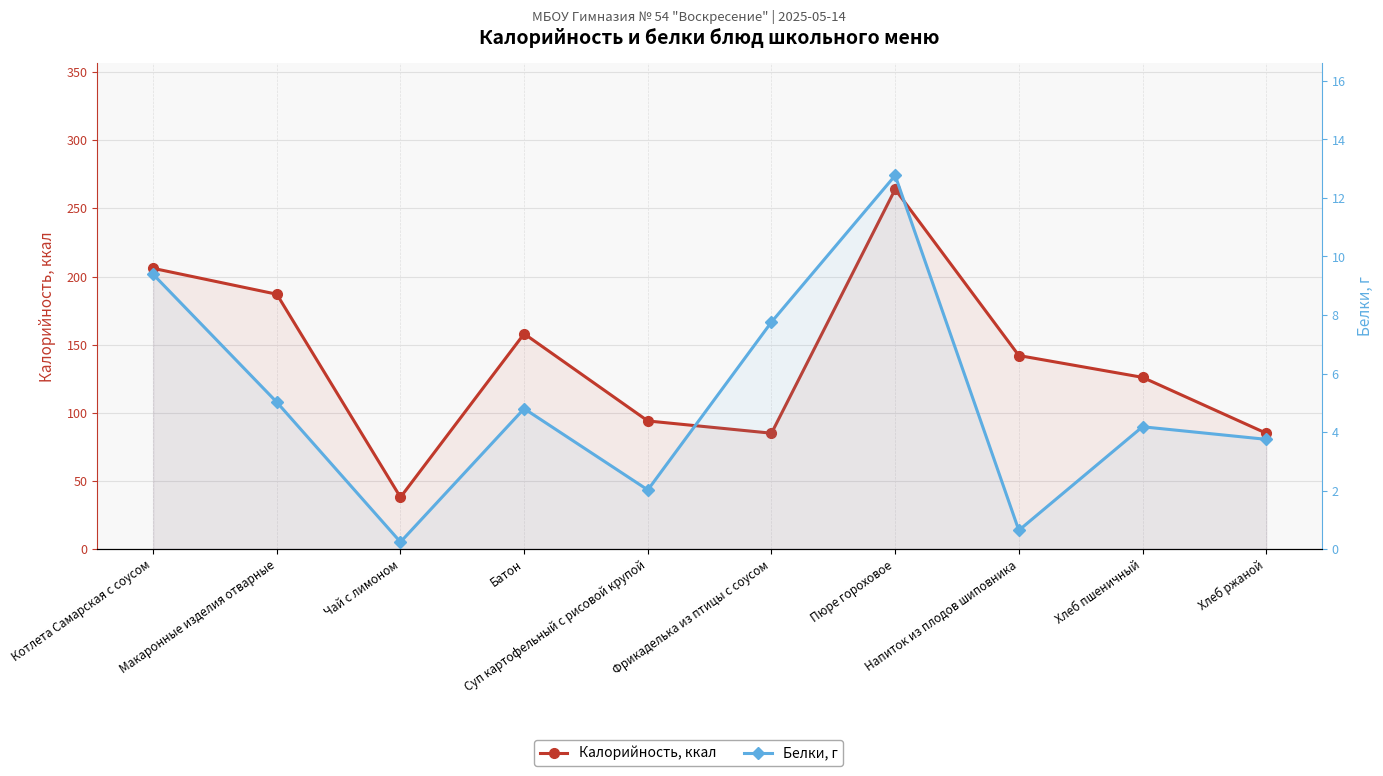

What is the value of the Белки, г point at the 4th from the left?

4.8